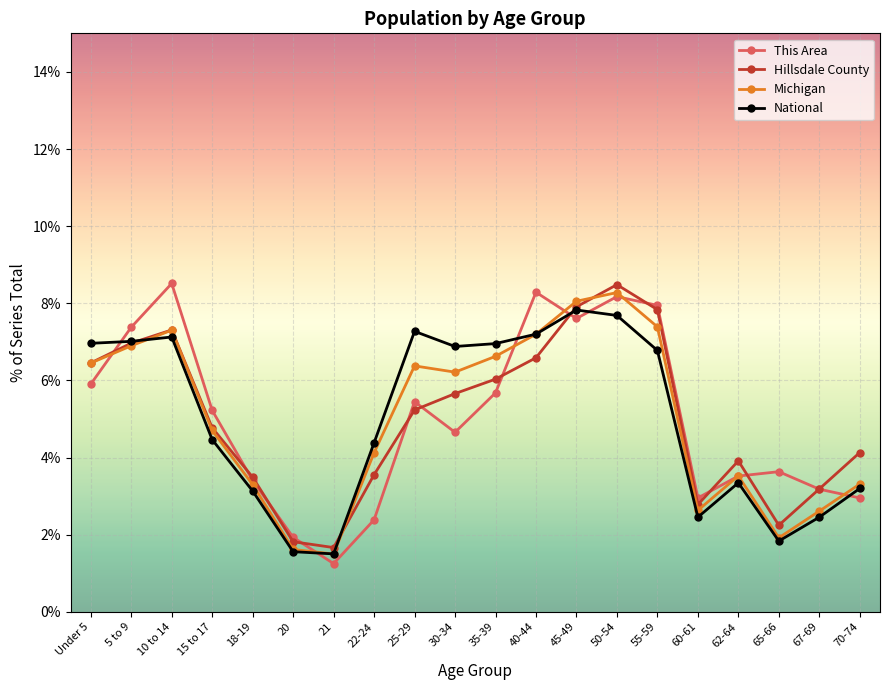

What is the value of the National point at the 20th from the left?

3.2